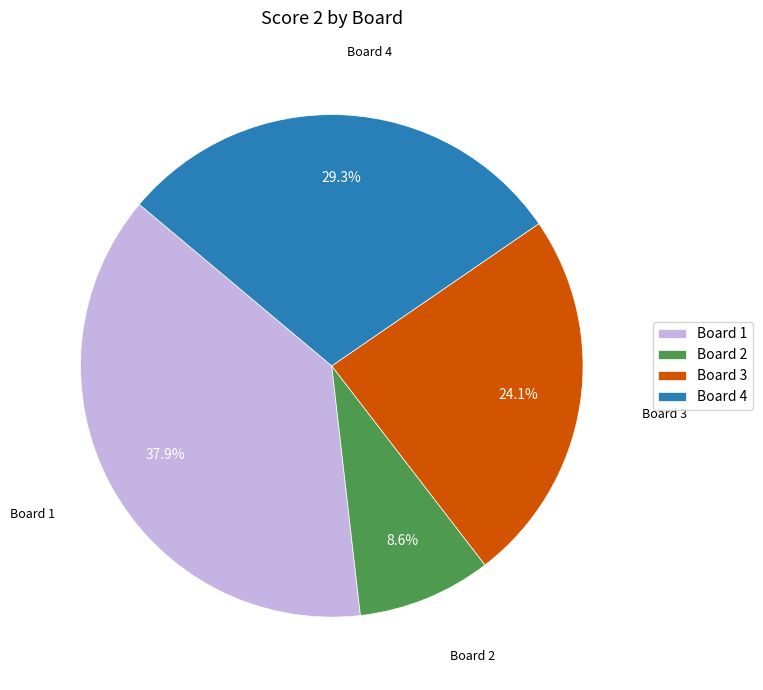

Which has a higher value, Board 3 or Board 1?

Board 1